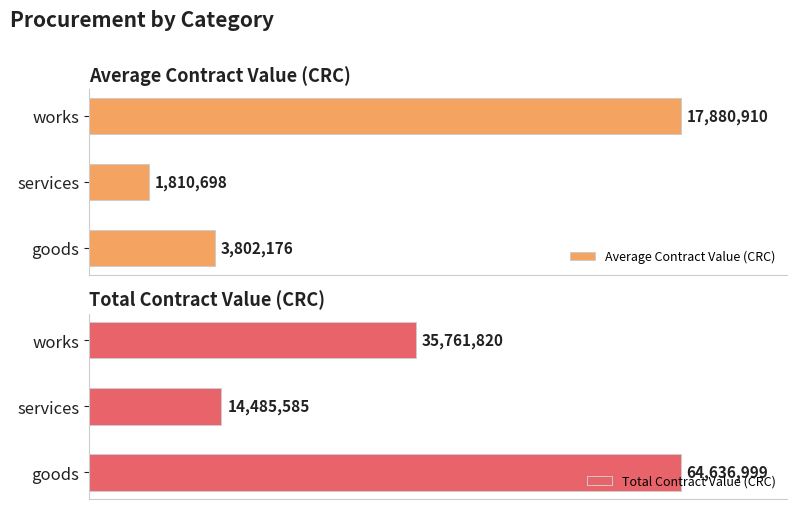

At services, list the series in order from largest to smallest.

Total Contract Value (CRC), Average Contract Value (CRC)